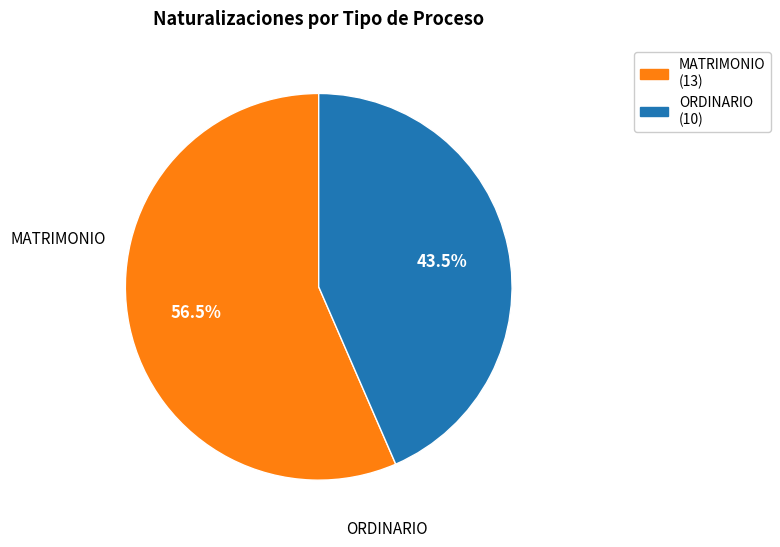

Rank the categories by value from highest to lowest.

MATRIMONIO, ORDINARIO